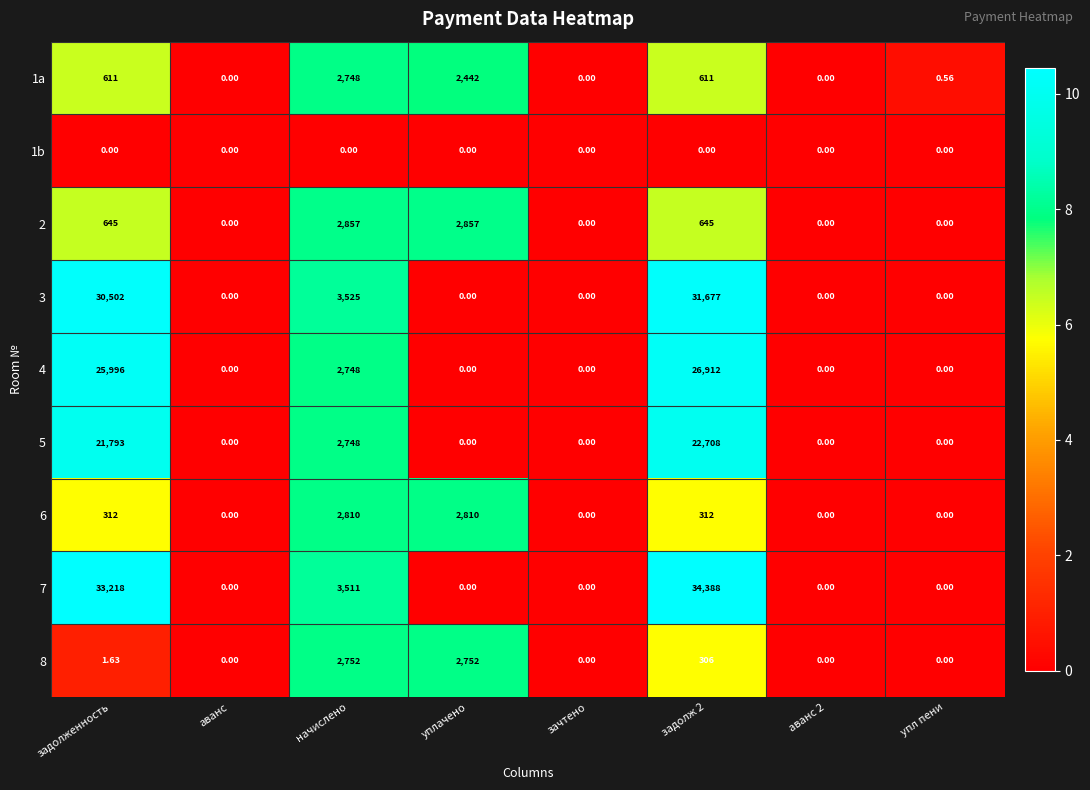

List the series in order of their peak value, lowest first.

1b, 1a, 8, 6, 2, 5, 4, 3, 7